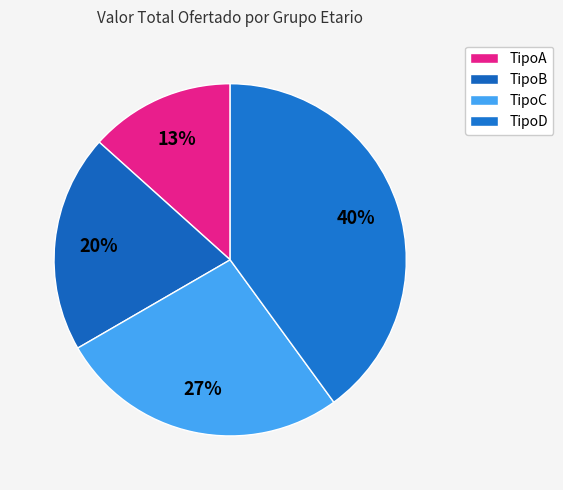

Combined, what portion of the pie is TipoB and TipoA?

33.4%